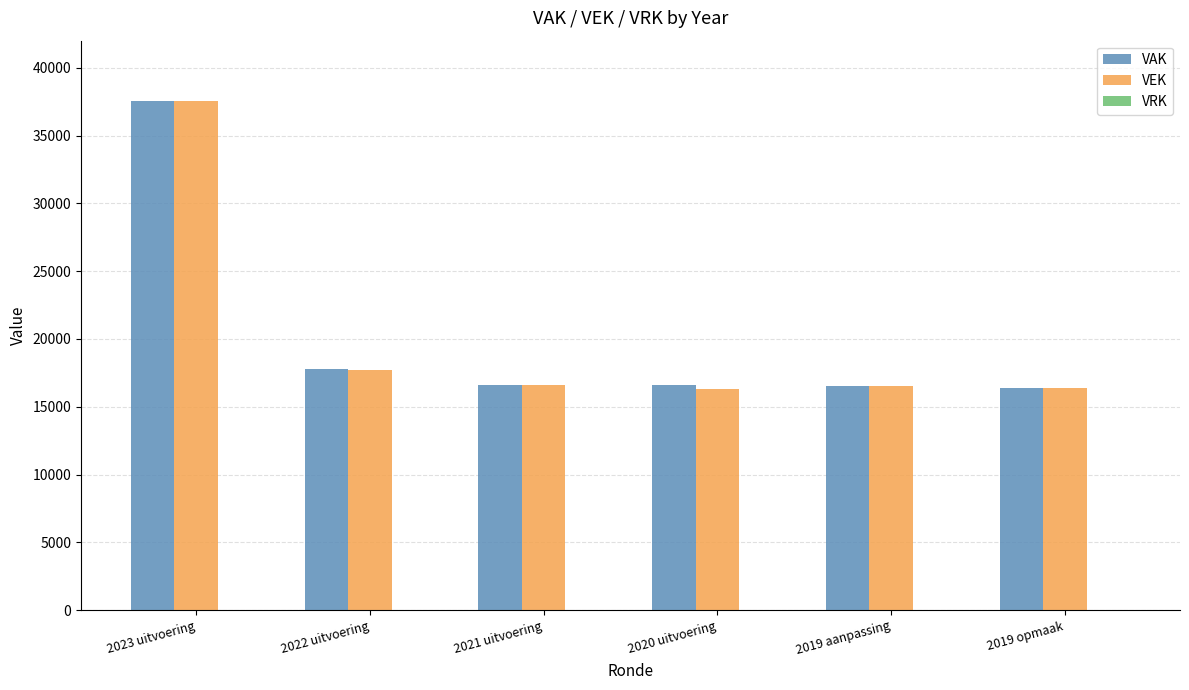

What is the maximum value shown in the chart?

37568